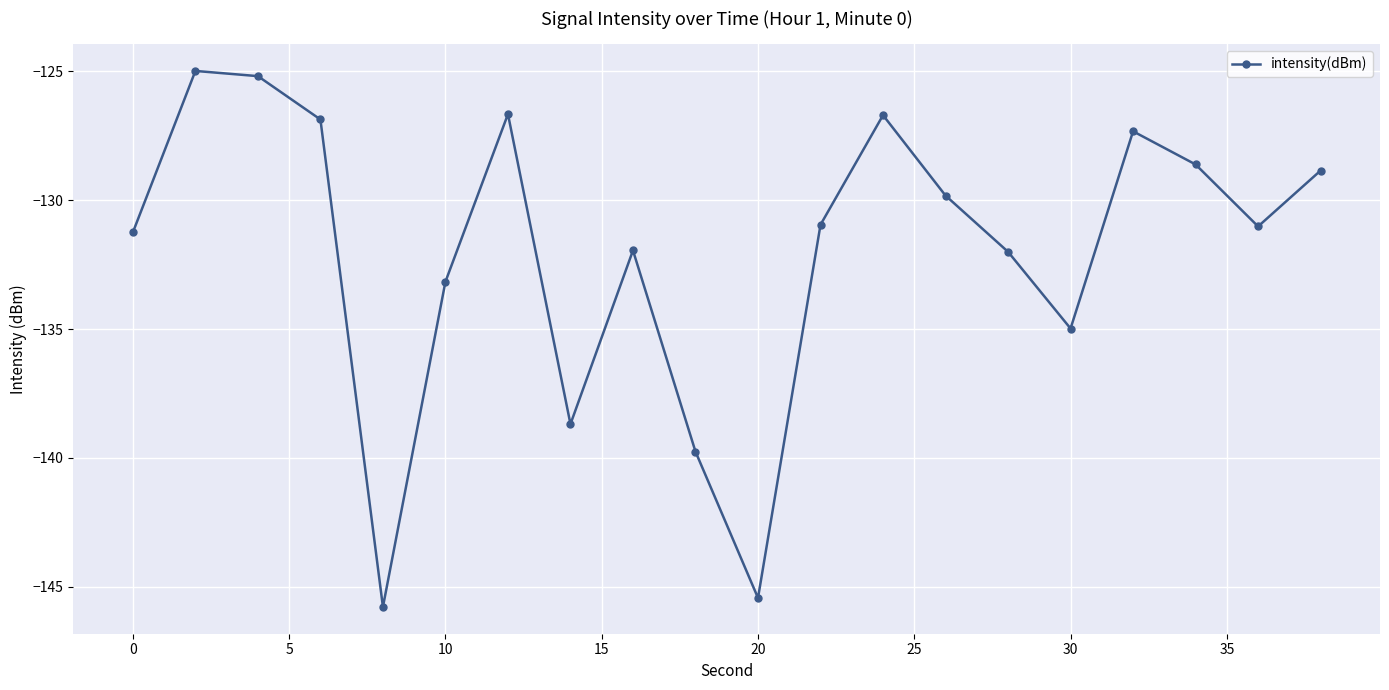

How many values exceed -130?

9